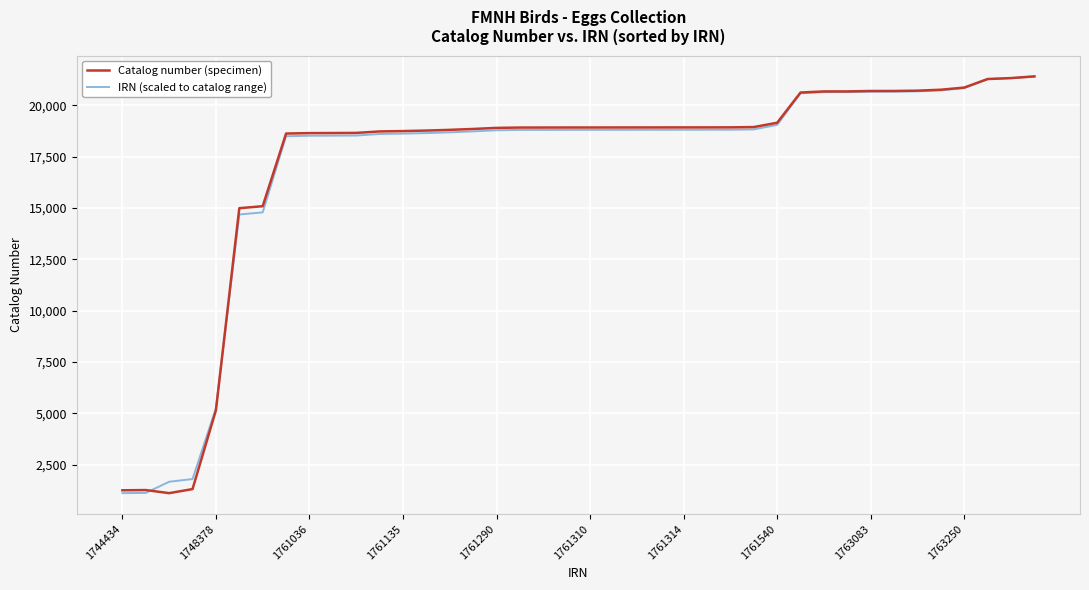

What is the maximum value for Catalog number (specimen)?

21414.0